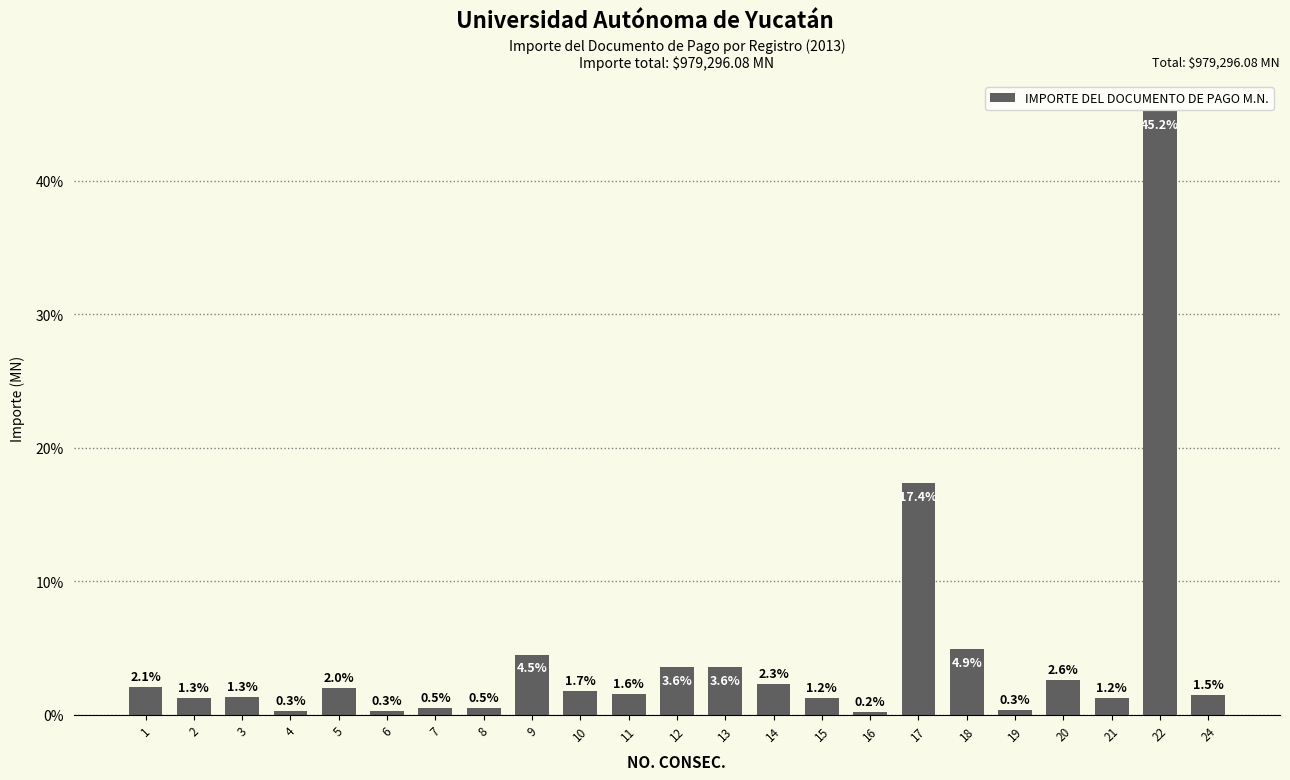

What is the change in value from 10 to 17?

+15.6